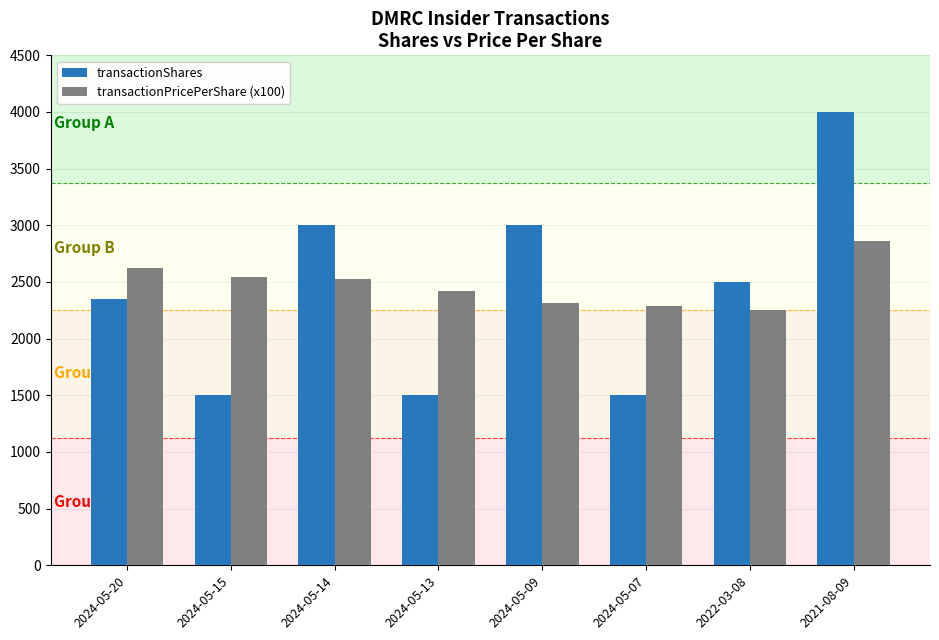

Is it true that transactionShares equals 1500.0 at 2024-05-07?

True